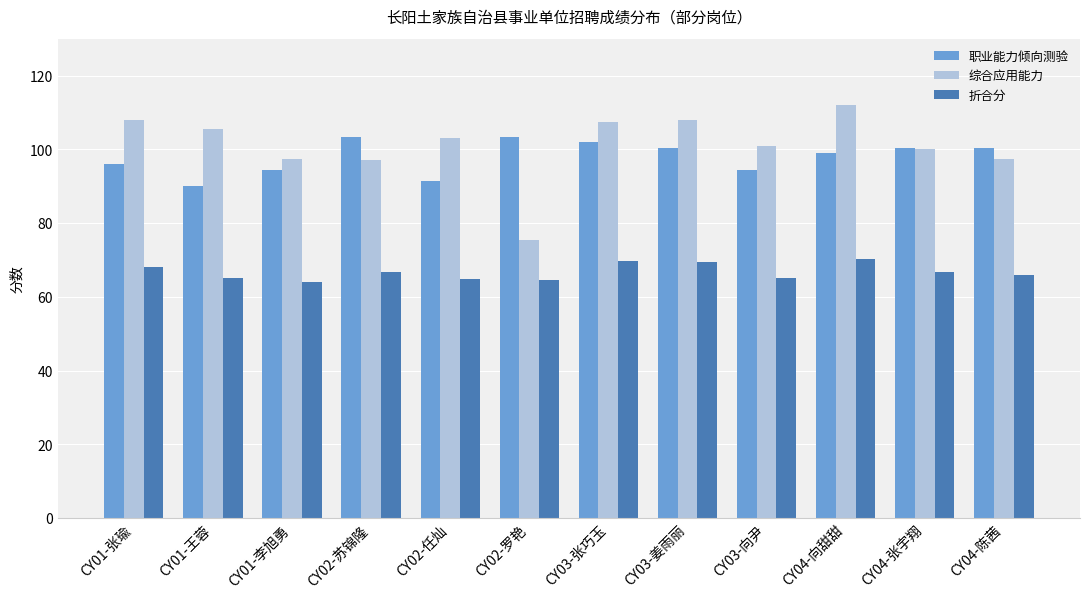

Which series has the widest spread of values?

综合应用能力